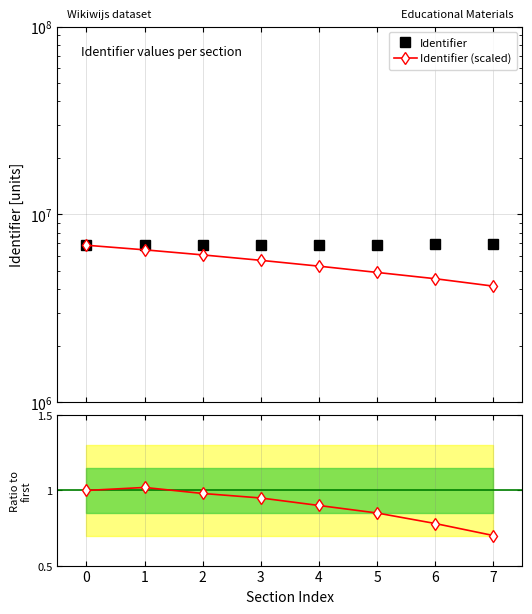

What is the total value across all series at 6?

11460519.1